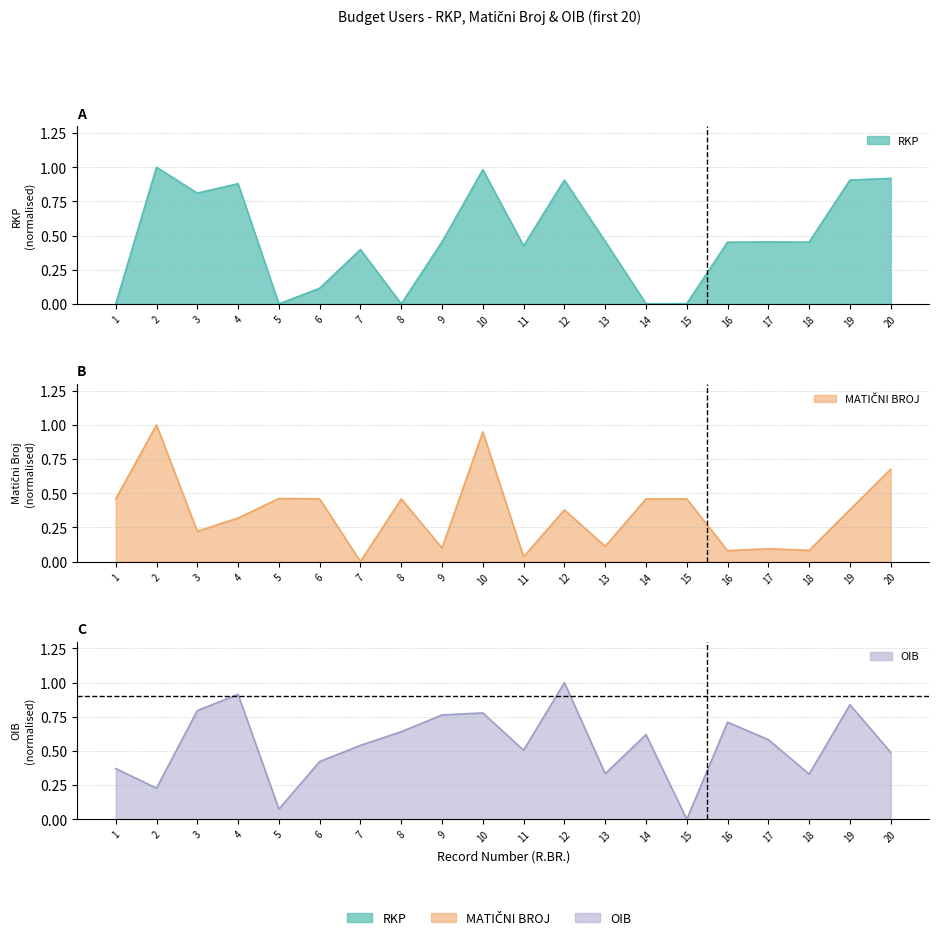

True or false: MATIČNI BROJ has more than 0 points higher than both neighbors.

True